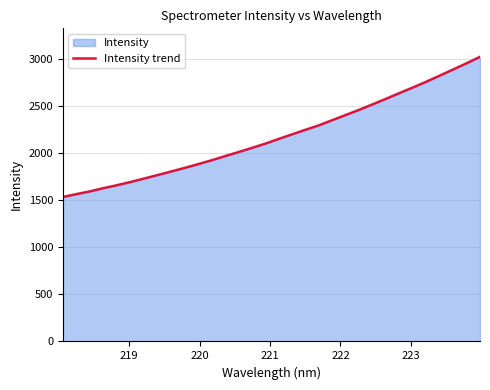

What is the difference between the maximum and minimum values?

1489.8